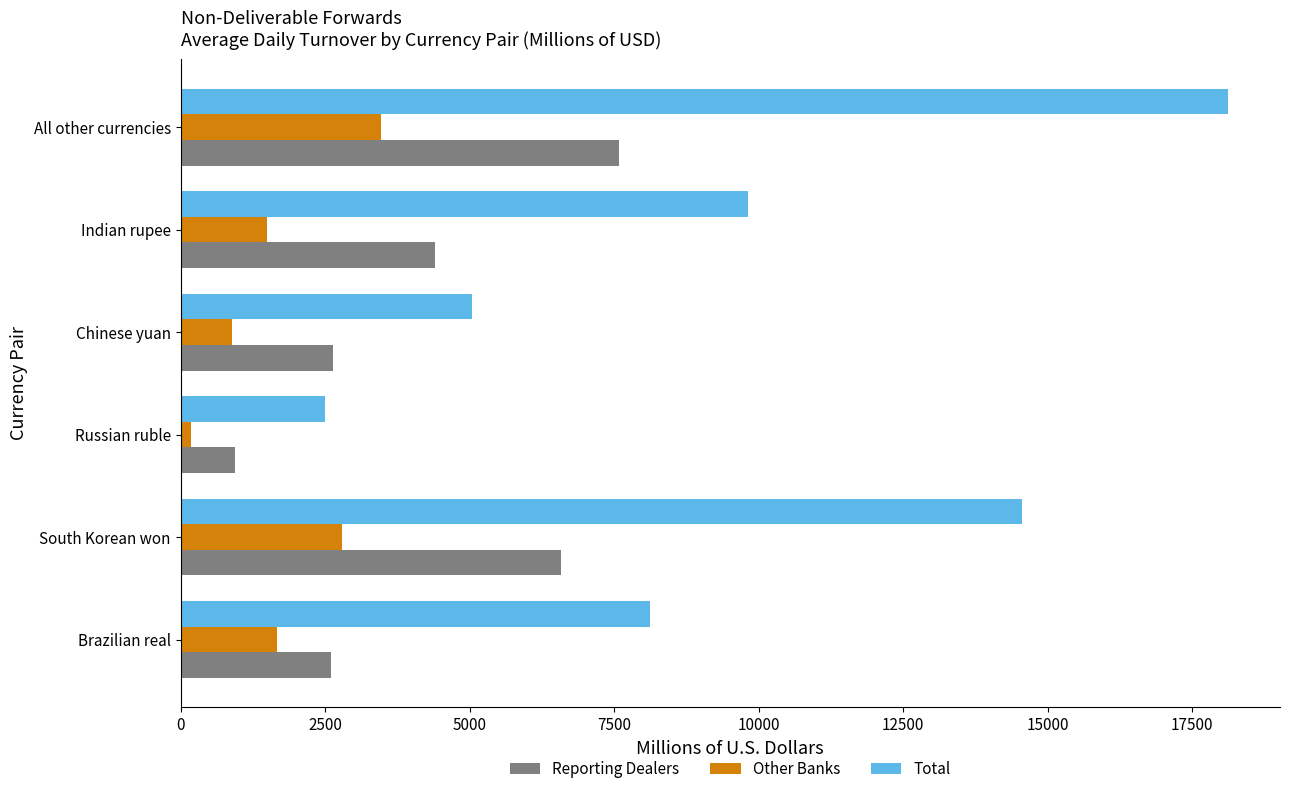

What is the sum of all Reporting Dealers values?

24748.6